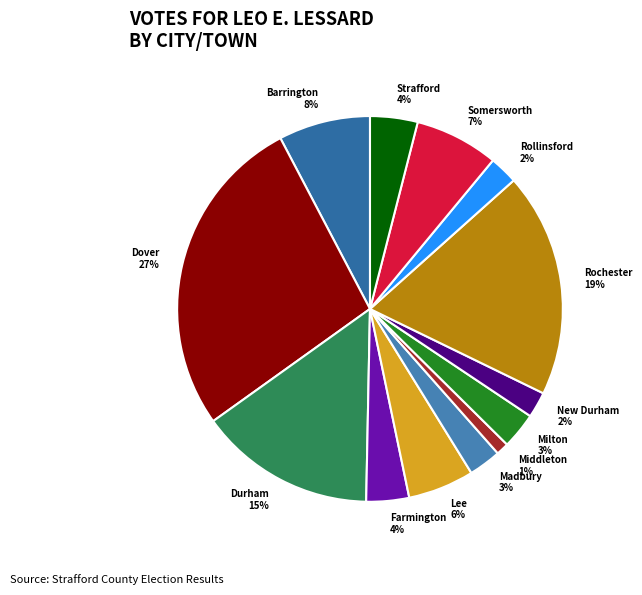

How many segments does this pie chart have?

13